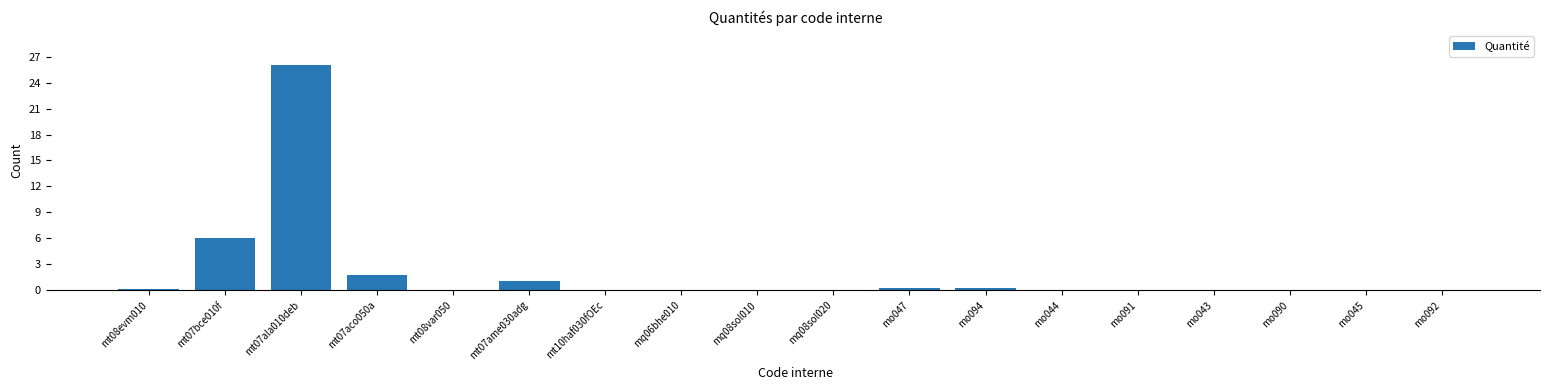

What is the sum of all values?

35.9